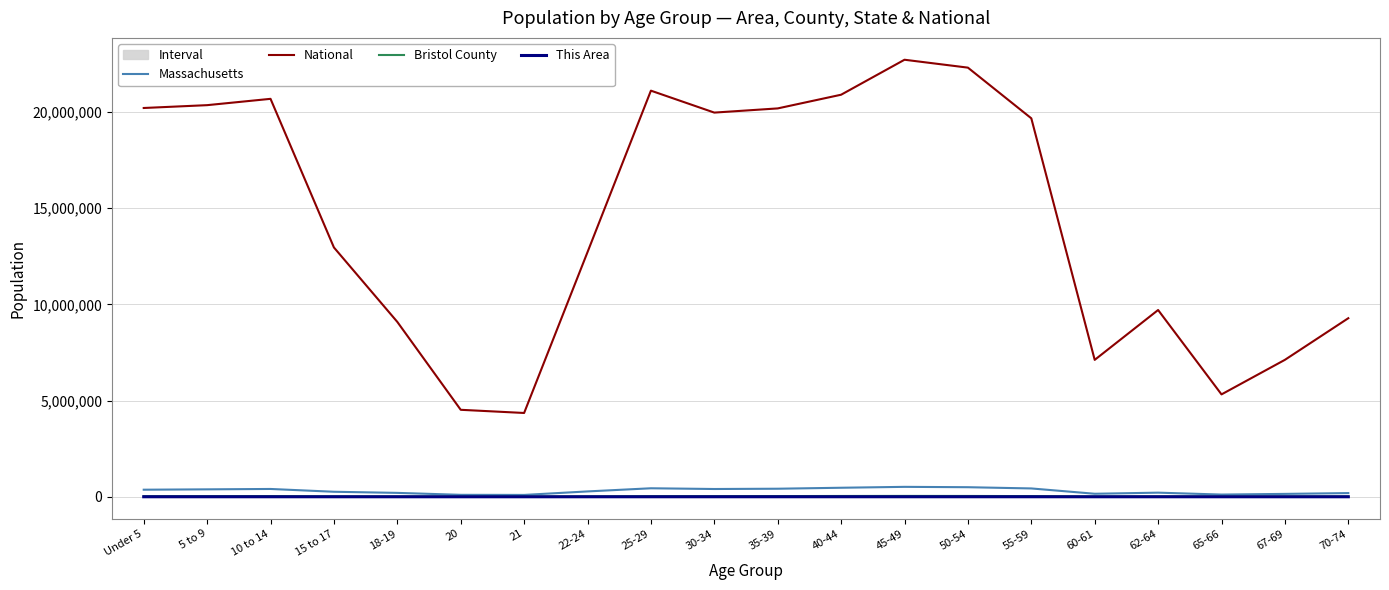

What is the approximate value of Massachusetts at 5 to 9?

385687